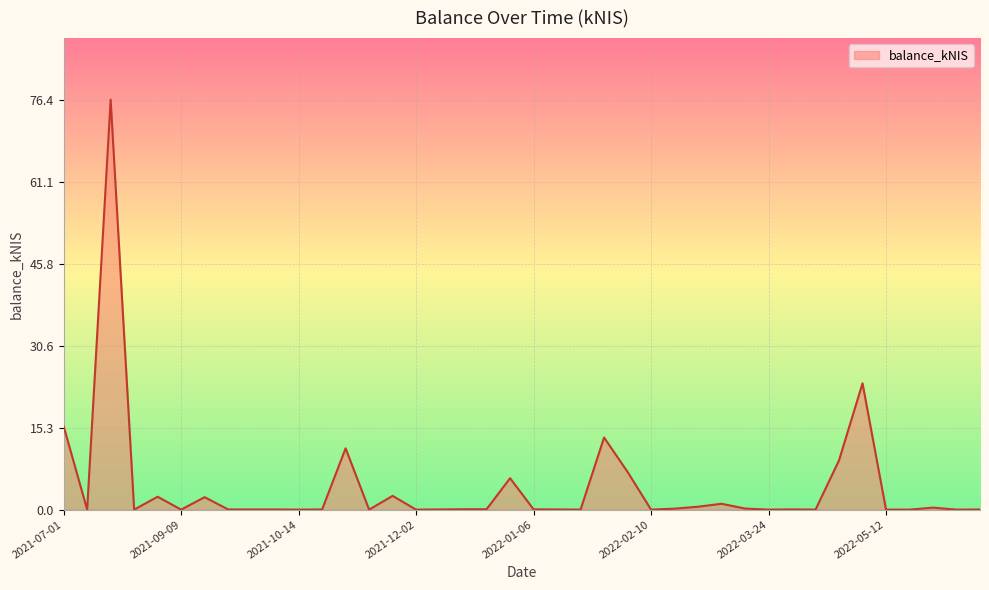

What is the difference between the maximum and minimum values?

76.4